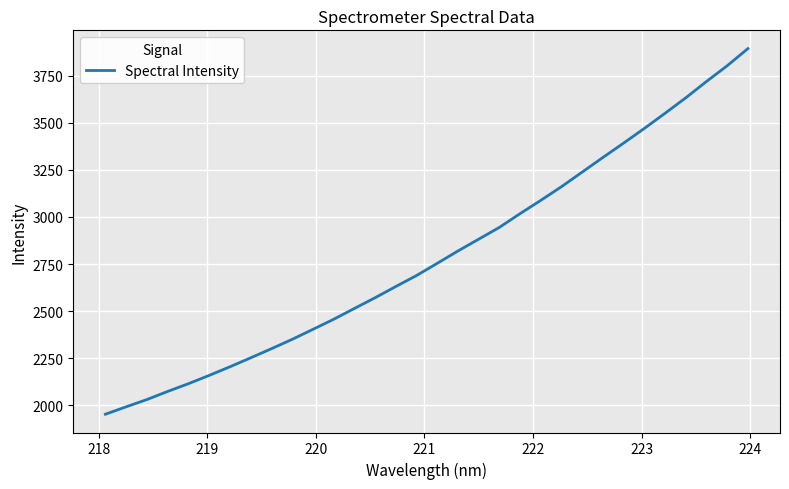

What is the smallest value displayed?

1952.7